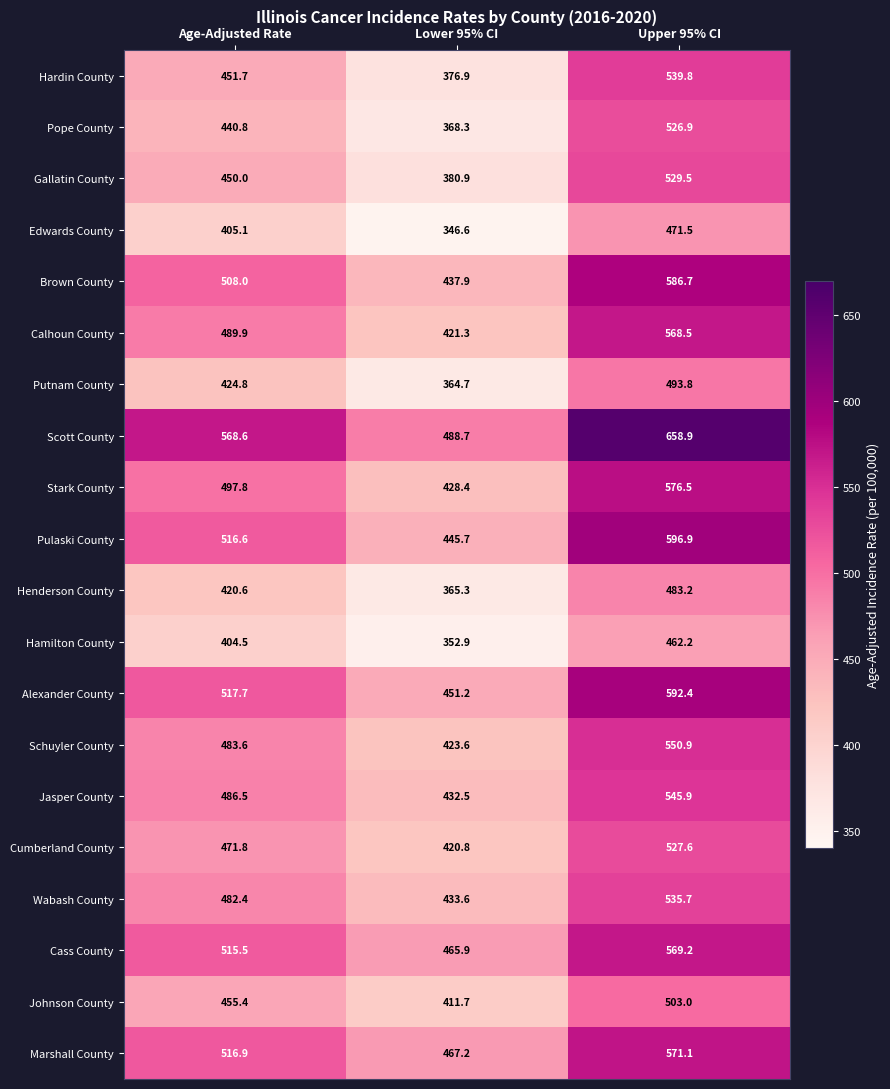

What is the average value of the Cumberland County series?

473.4